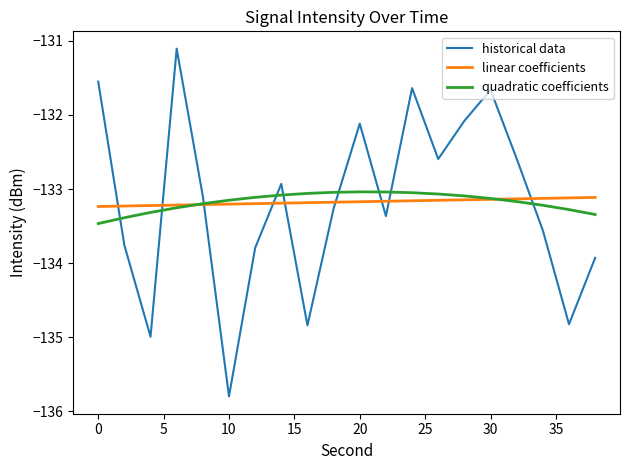

Which series has the widest spread of values?

historical data